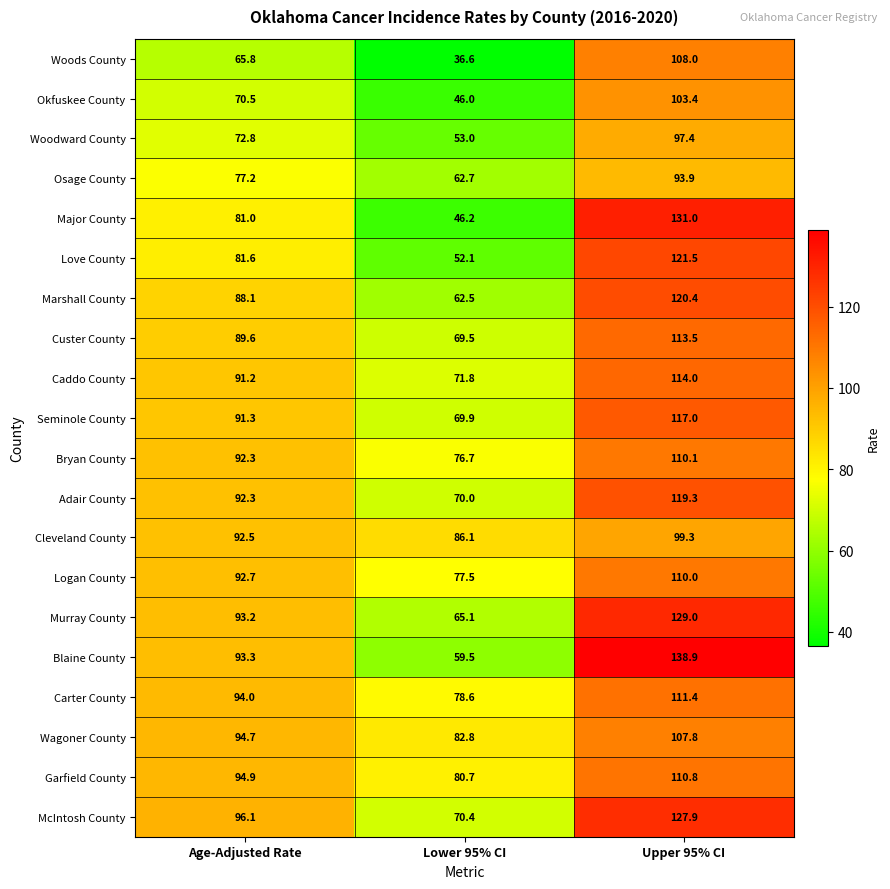

The value of Cleveland County at Upper 95% CI is 99.3. True or false?

True